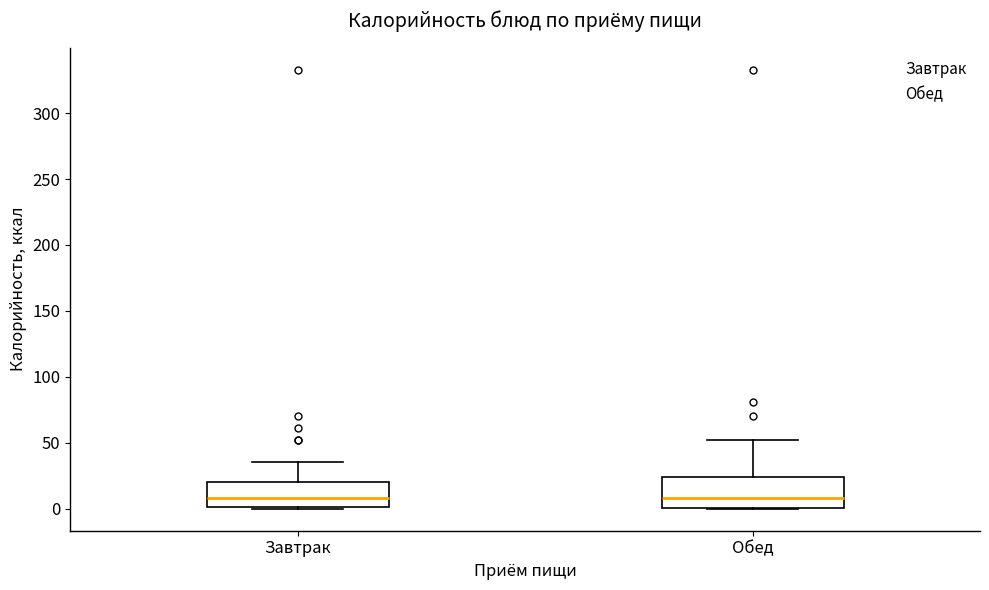

Reading left to right, transcribe this box plot: for each box, give where its median line is, the range the box spans, and where its two whiskers end, as read against the y-axis. The values are not printed on the chart, so give them approximately, as read against the axis.

Завтрак: median 10, box 0 to 20, whiskers 0 to 35
Обед: median 10, box 0 to 25, whiskers 0 to 50